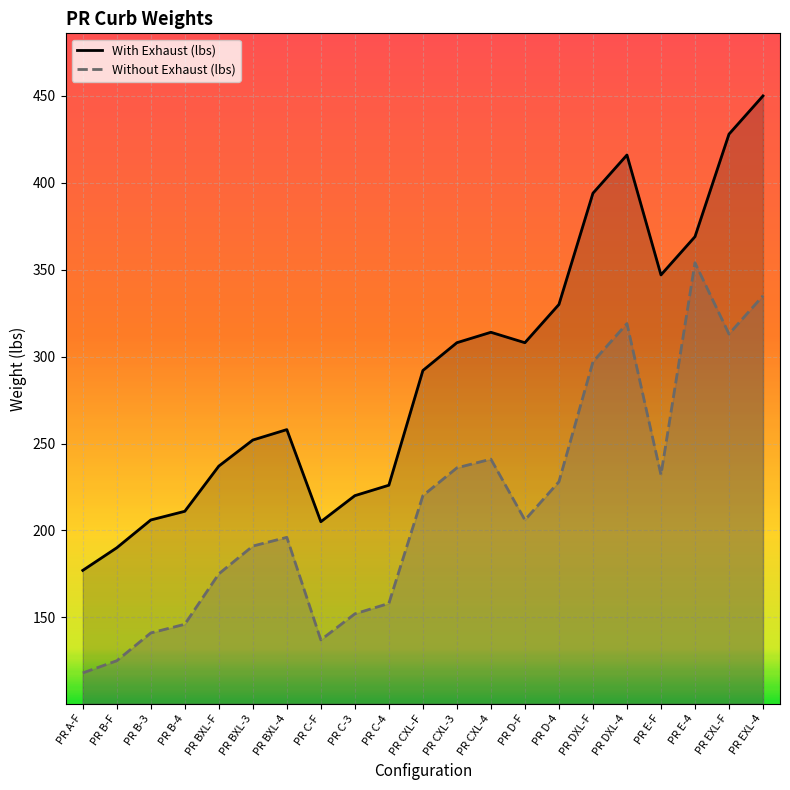

Which series has the widest spread of values?

With Exhaust (lbs)